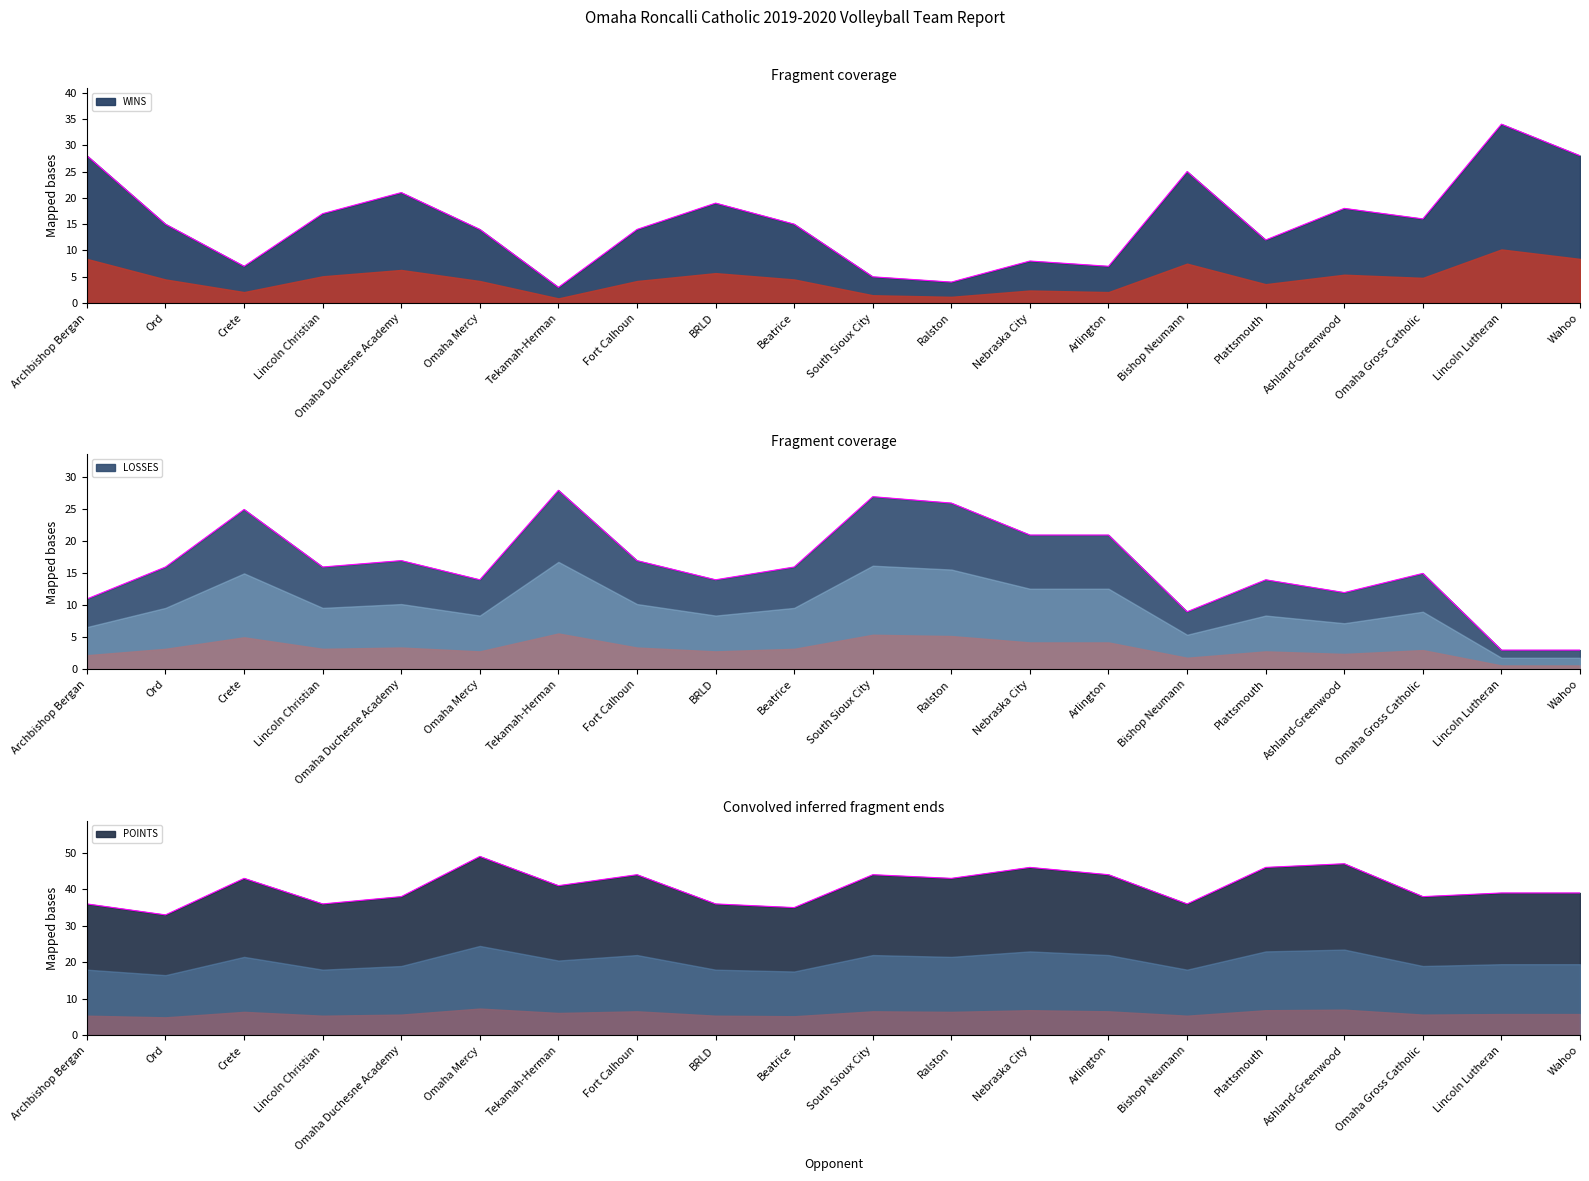

How many categories are shown in the chart?

20